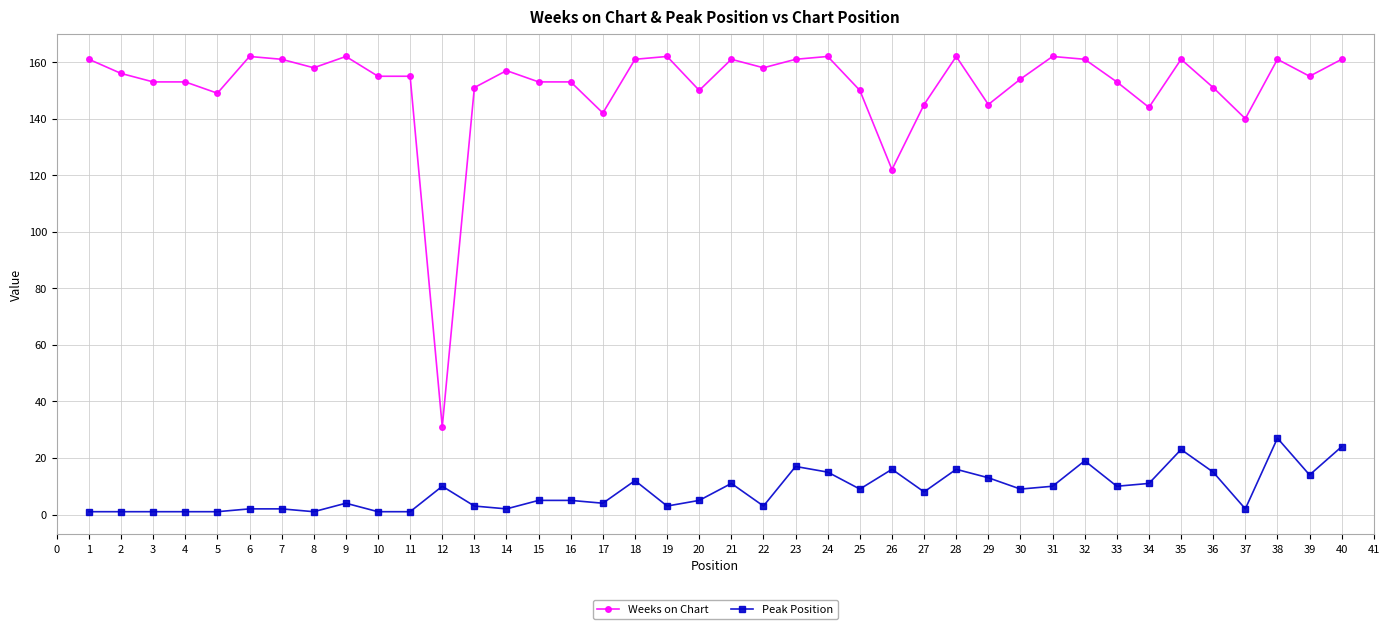

At which label does Weeks on Chart reach its minimum?

12